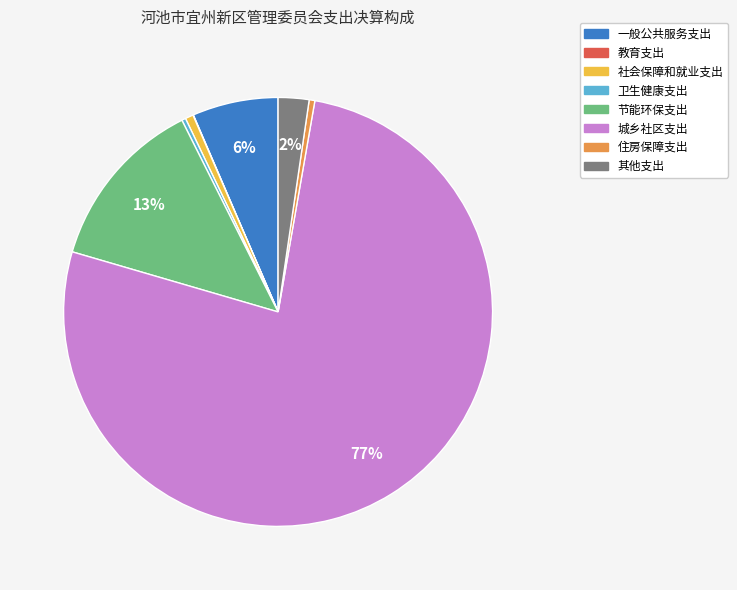

Does 其他支出 represent more than half of the total?

No